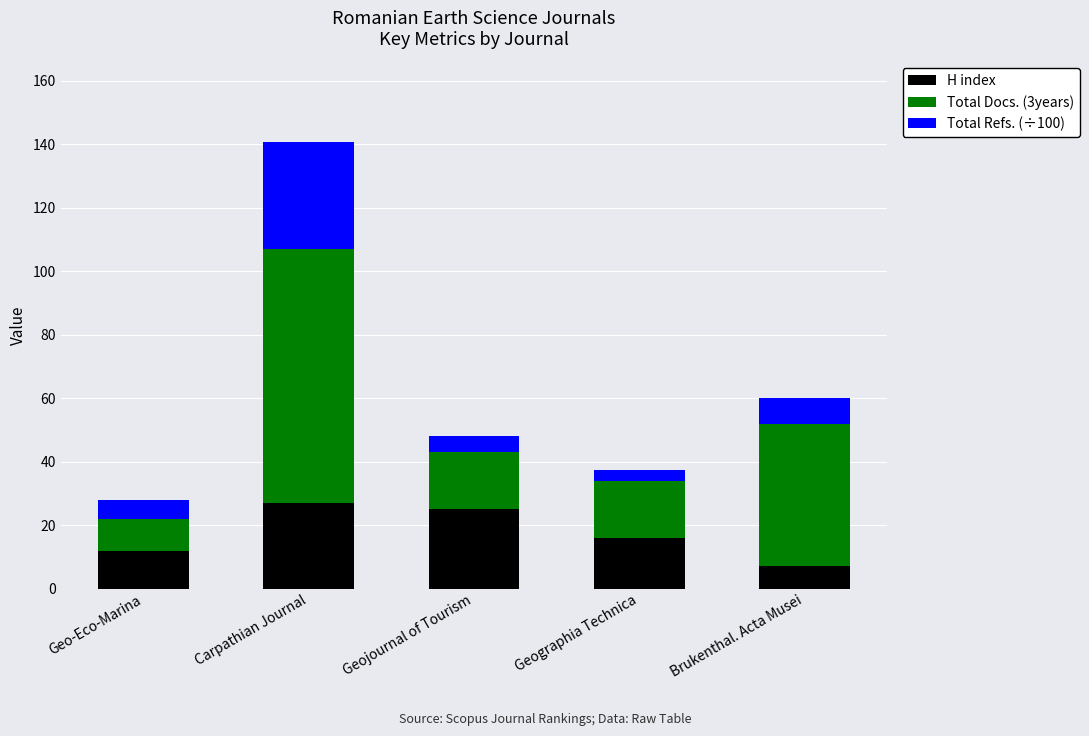

Which category has the lowest value in the H index series?

Brukenthal. Acta Musei